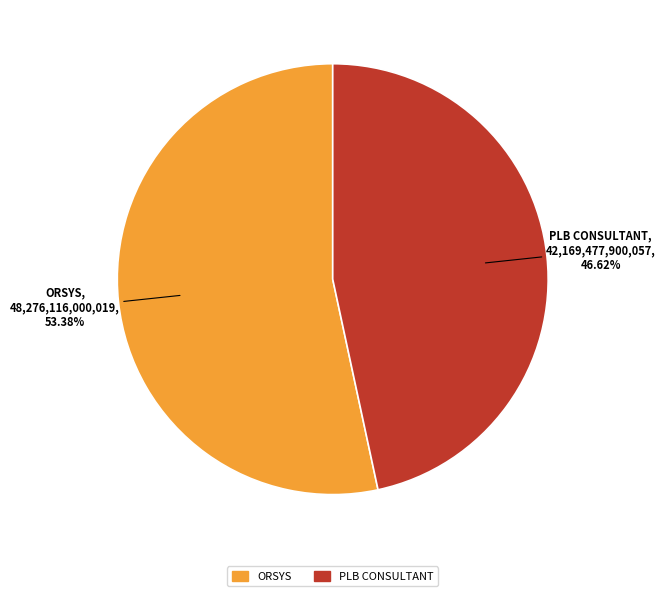

What is the largest slice in the pie chart?

ORSYS